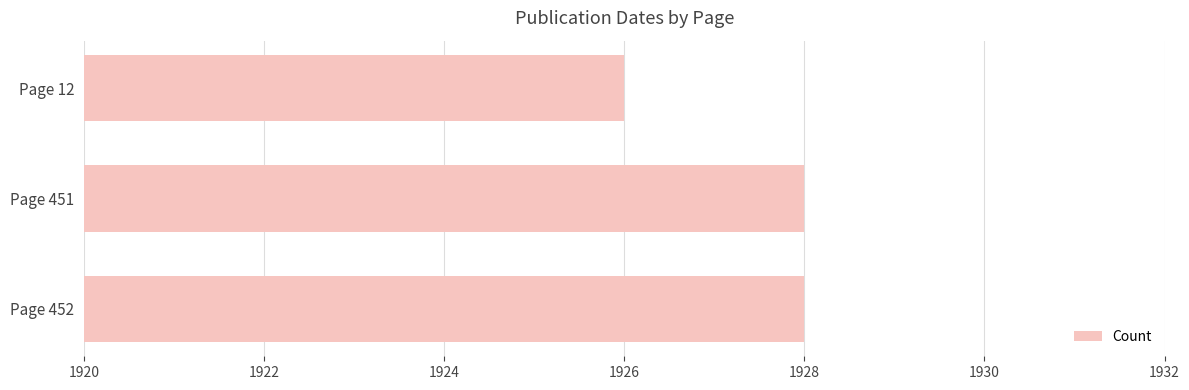

Does the chart contain any negative values?

No